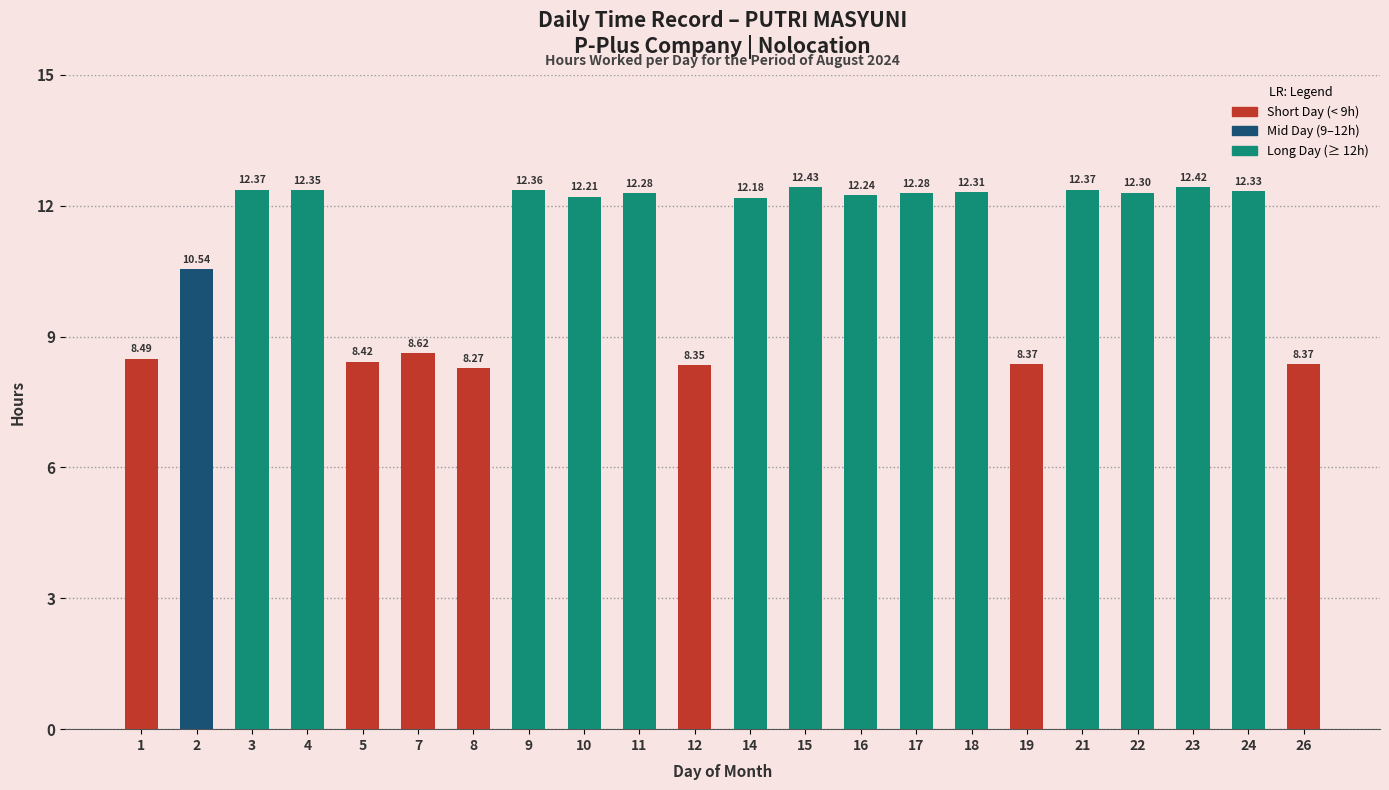

Which category has the highest value across all series?

15